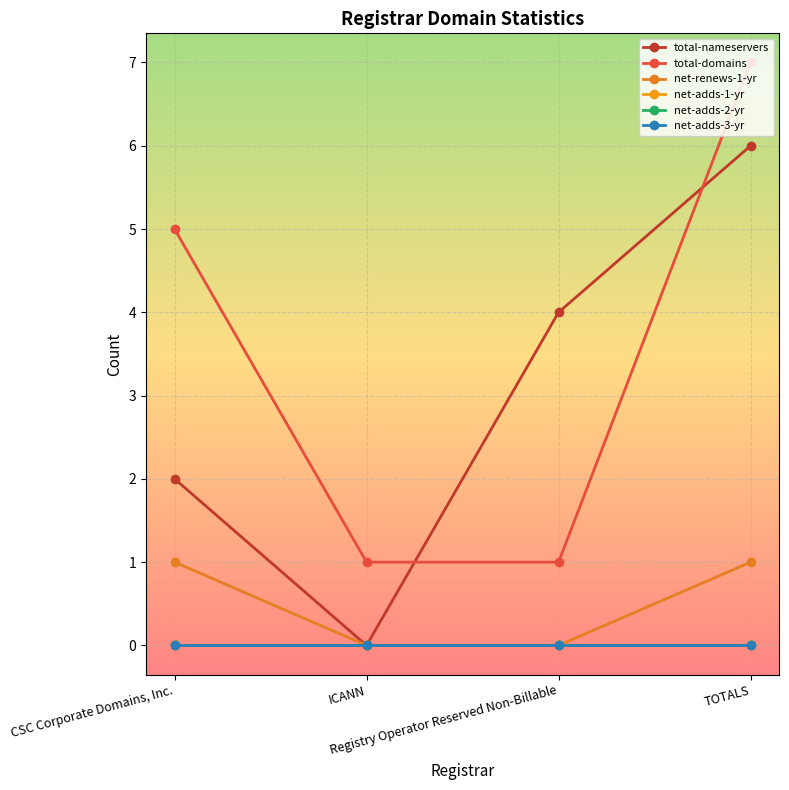

At which category is the sum across all series the highest?

TOTALS